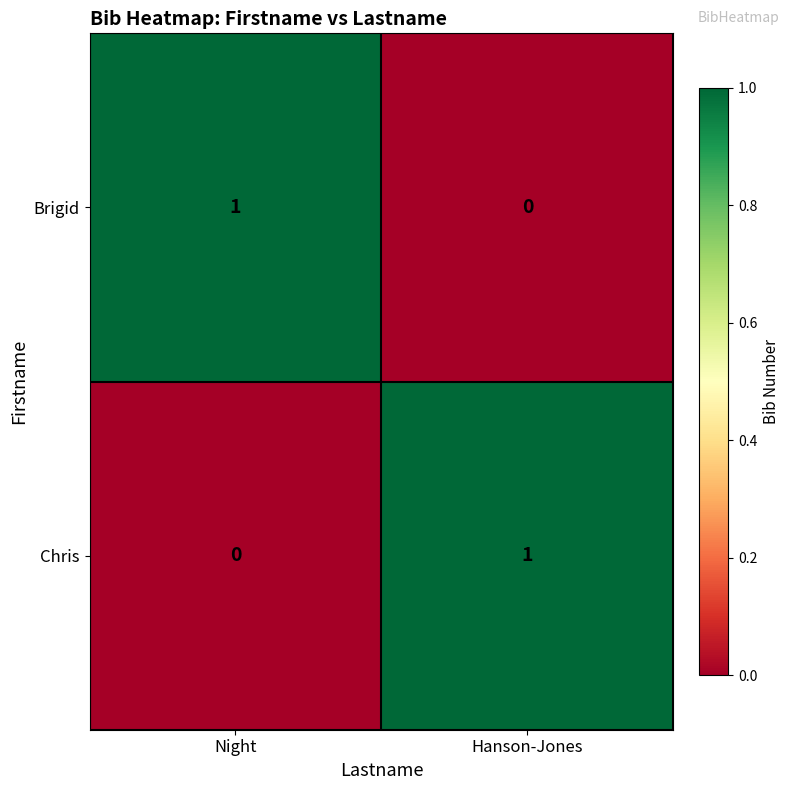

Which category has the highest value in the Chris series?

Hanson-Jones